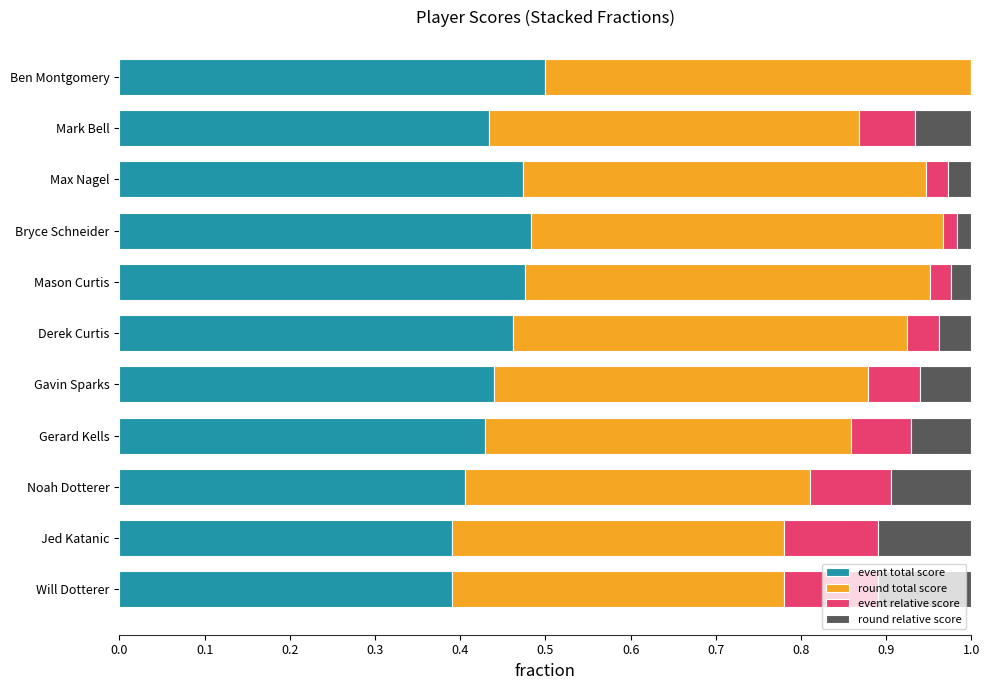

What is the total value across all series at Mark Bell?

1.0